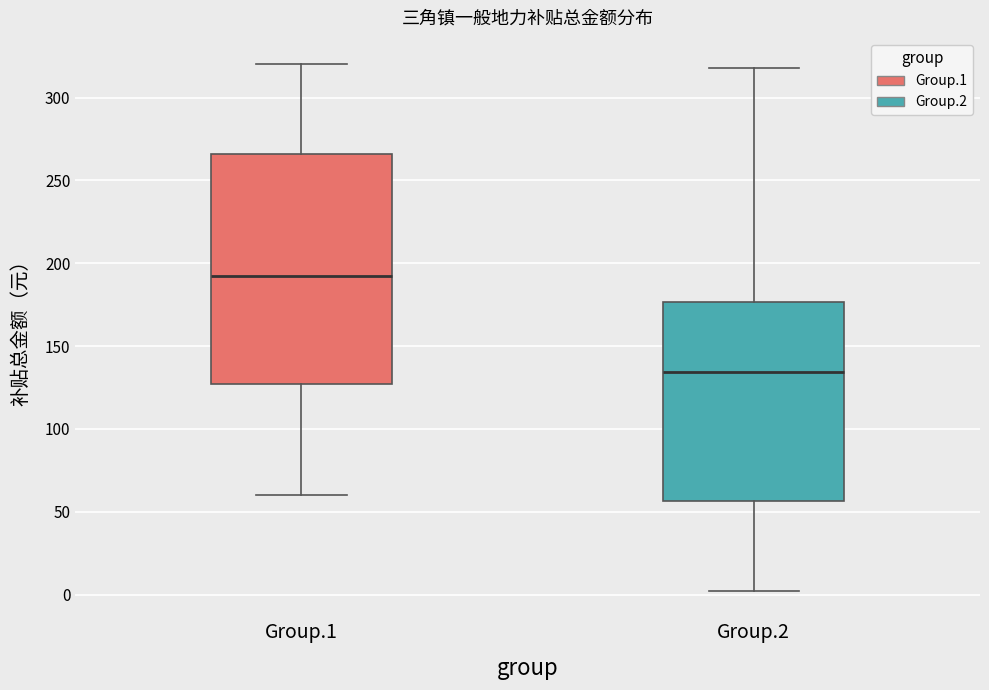

Reading left to right, read every box against the y-axis: the position of its median line, the range the box covers, and the ends of its whiskers. The values are not printed on the chart, so give them approximately, as read against the axis.

Group.1: median 190, box 125 to 265, whiskers 60 to 320
Group.2: median 135, box 55 to 175, whiskers 0 to 320